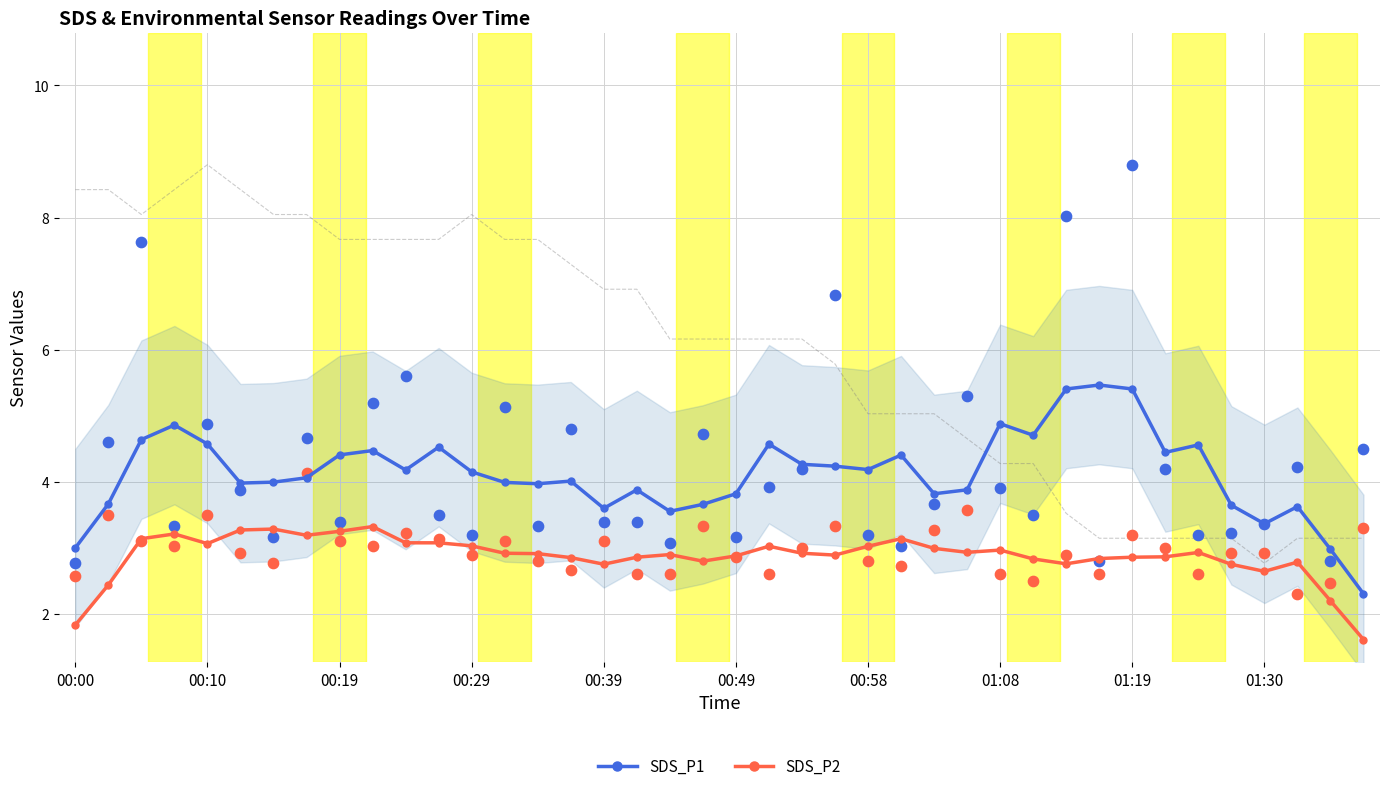

Which series contains the highest Y value?

SDS_P1